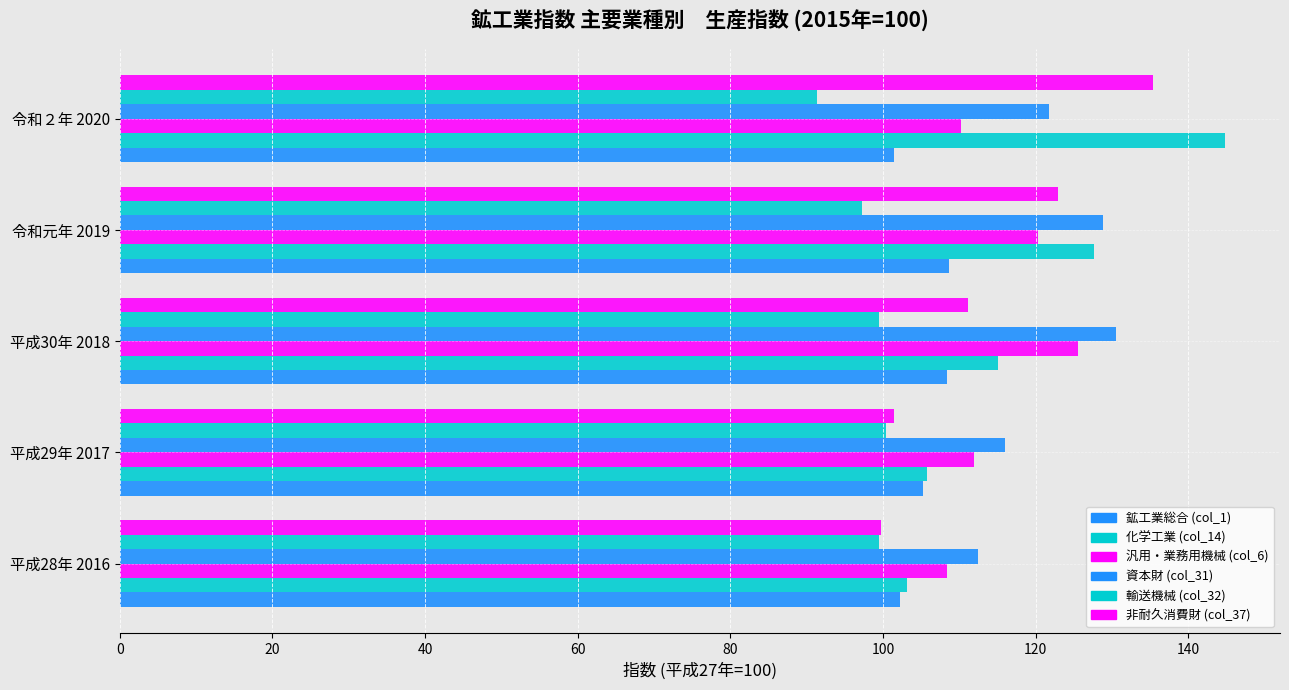

Which series has the largest total across all categories?

資本財 (col_31)